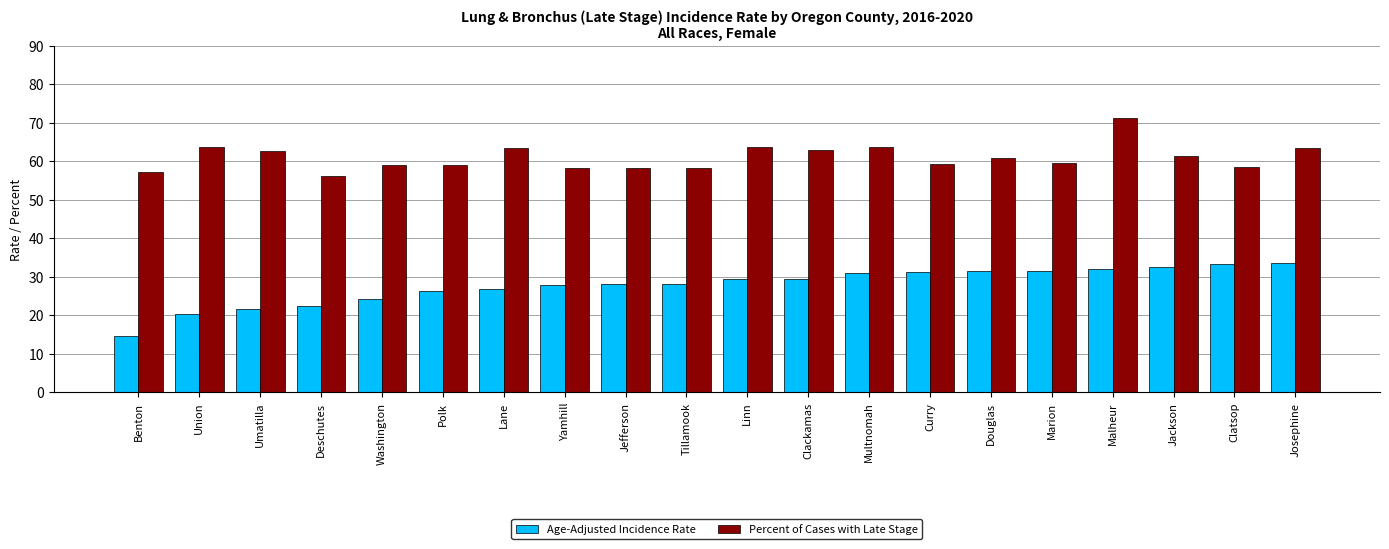

What is the total value across all series at Washington?

83.2